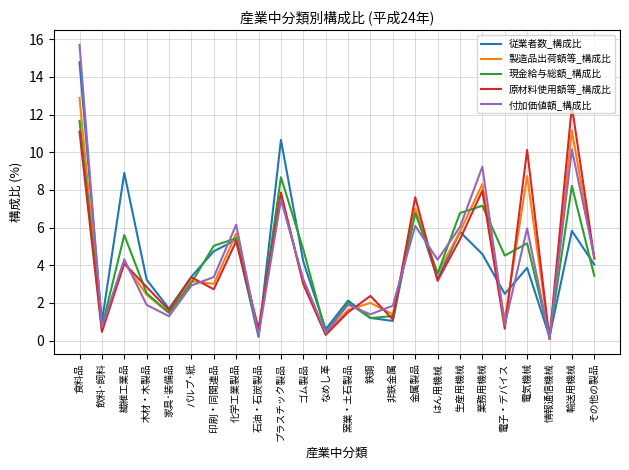

At which category does 製造品出荷額等_構成比 reach its first local peak?

繊維工業品